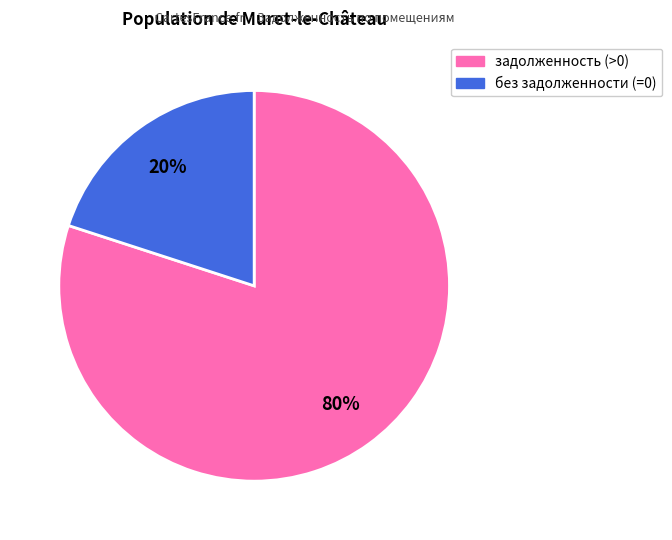

Is there any slice that represents more than half of the pie?

Yes